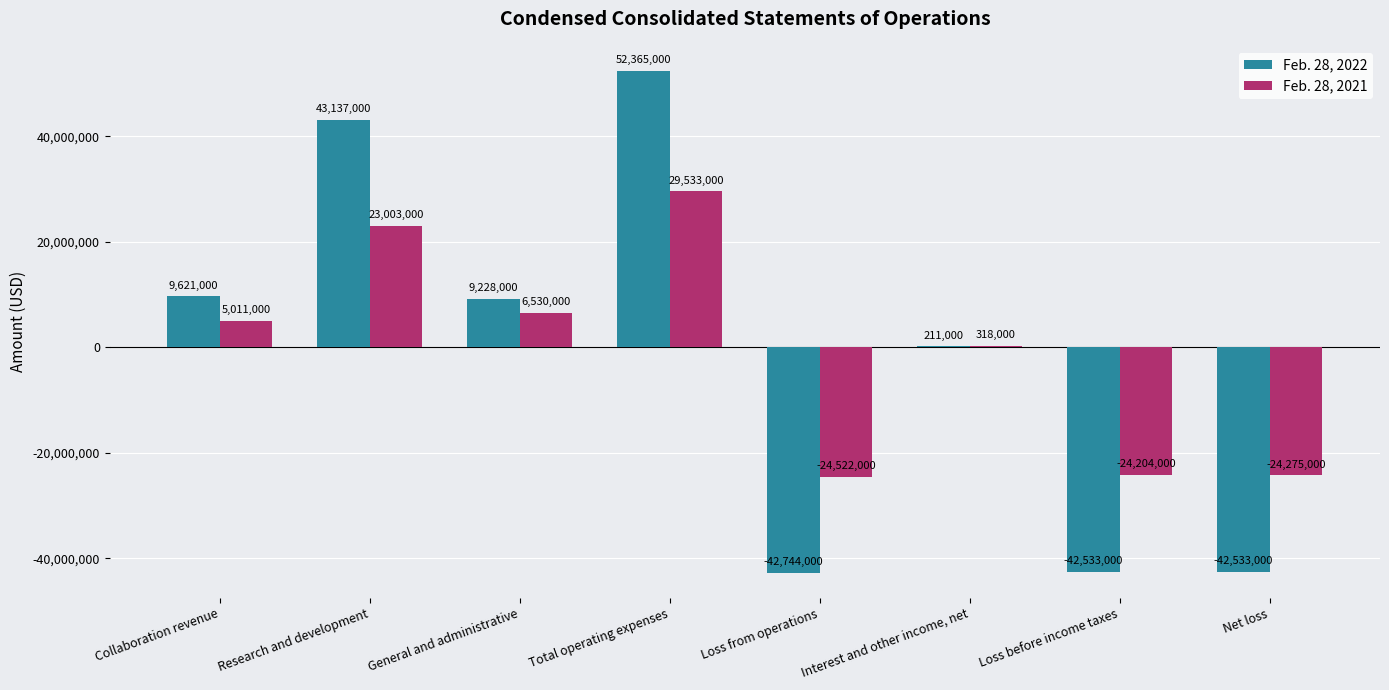

The value of Feb. 28, 2021 at Total operating expenses is 29533000. True or false?

True